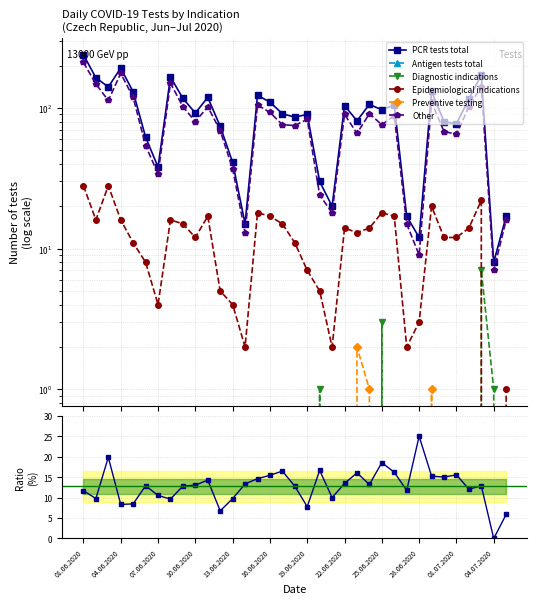

What is the value of the PCR tests total point at the 14th from the left?

15